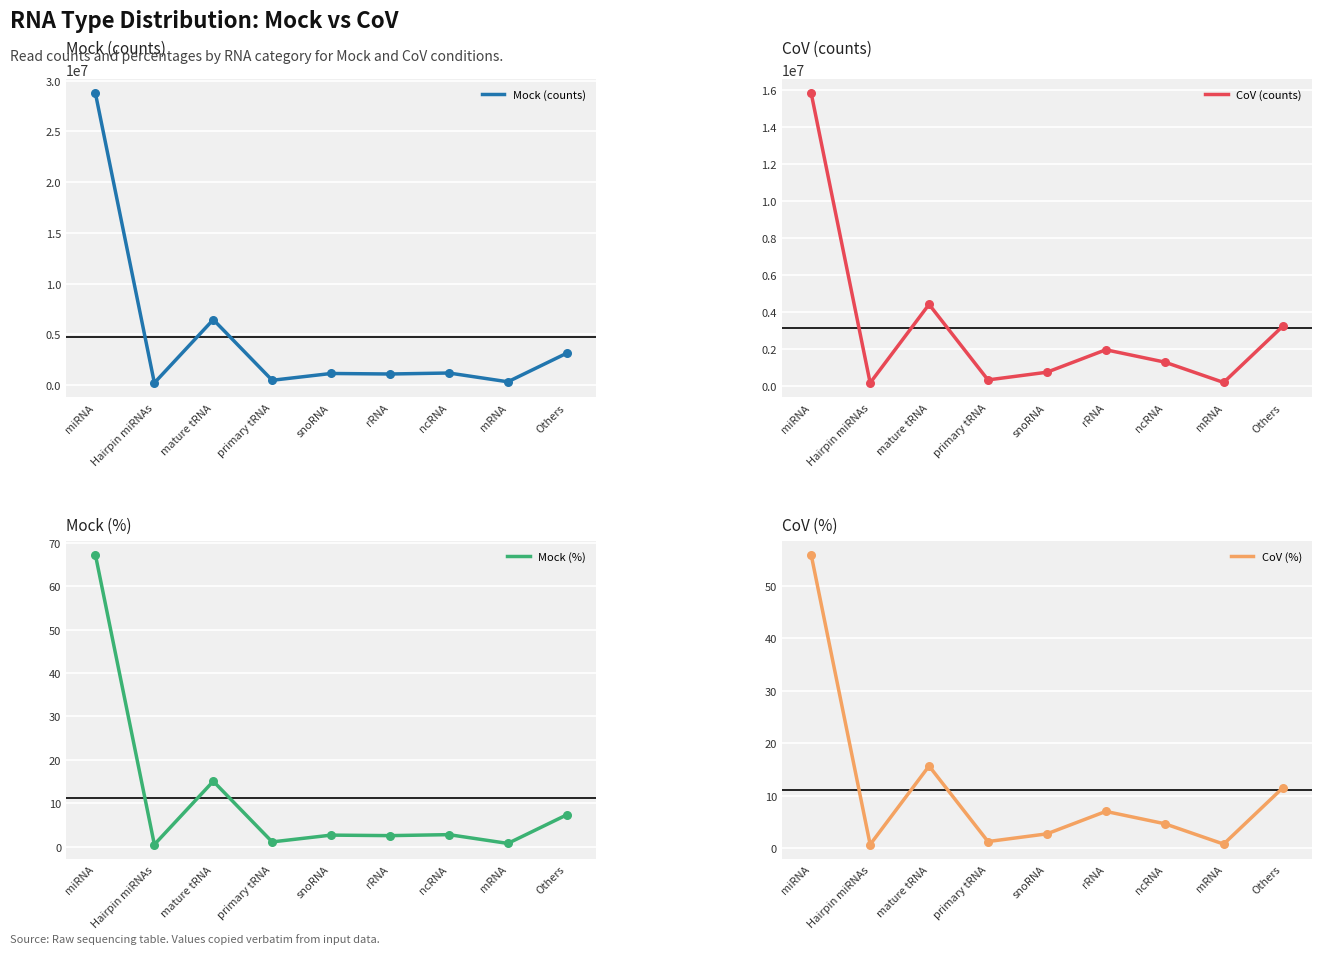

What is the total value across all series at Others?

6384823.8